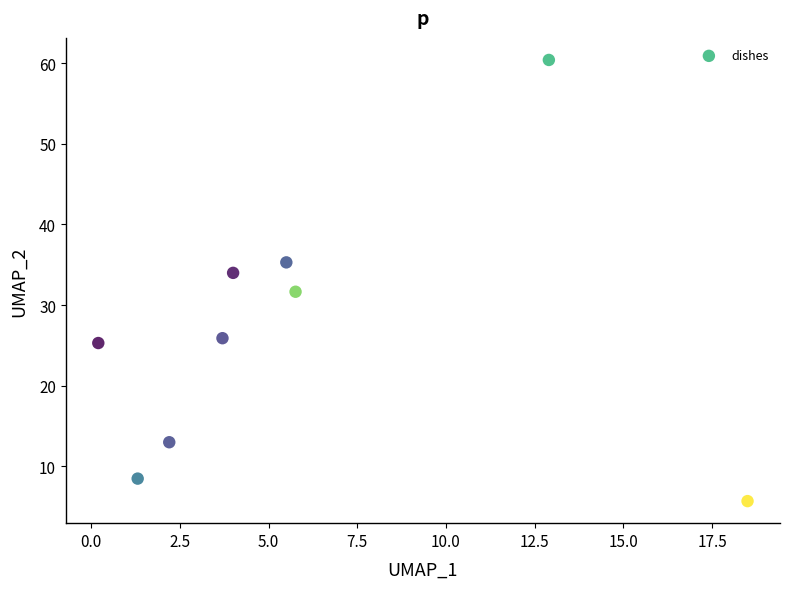

What is the range of X values (max minus min)?

18.3